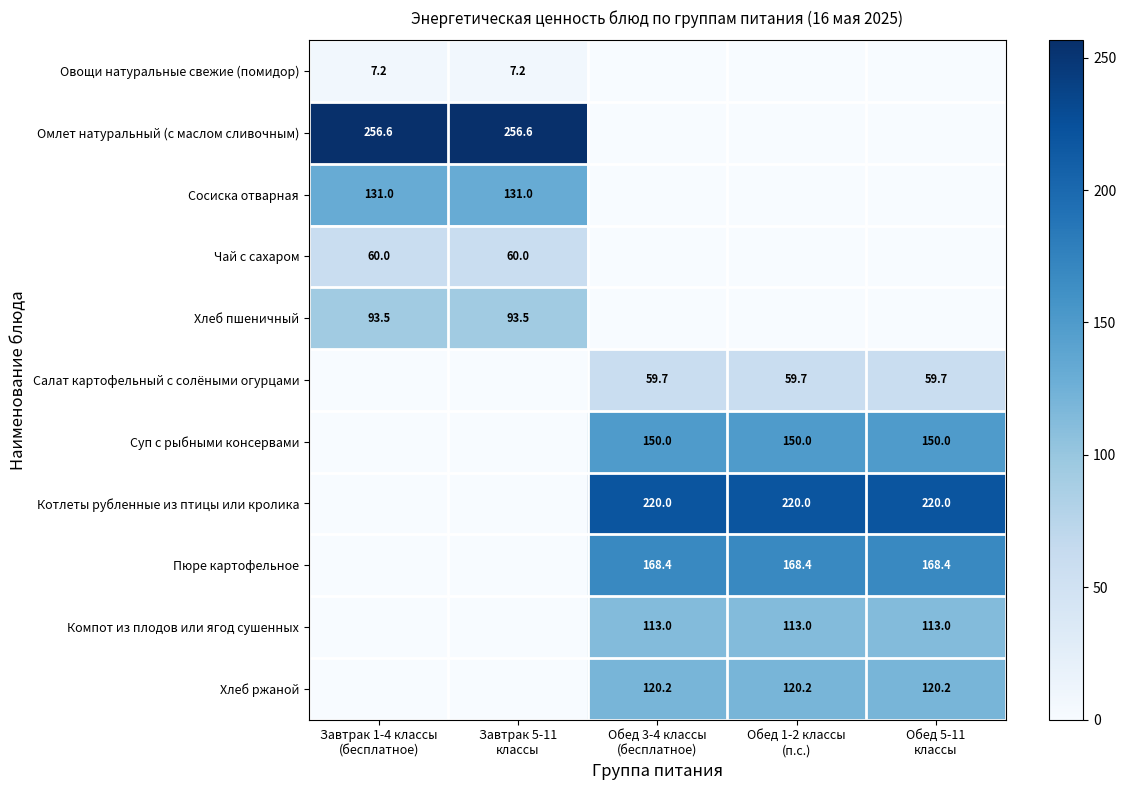

What is the average value of the Салат картофельный с солёными огурцами series?

35.8